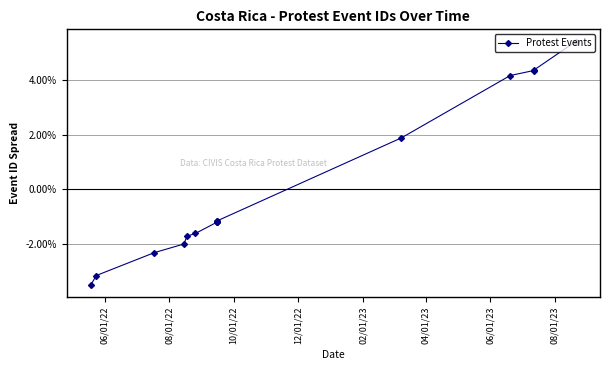

True or false: the data shows -0.0 at 08/01/23.

False